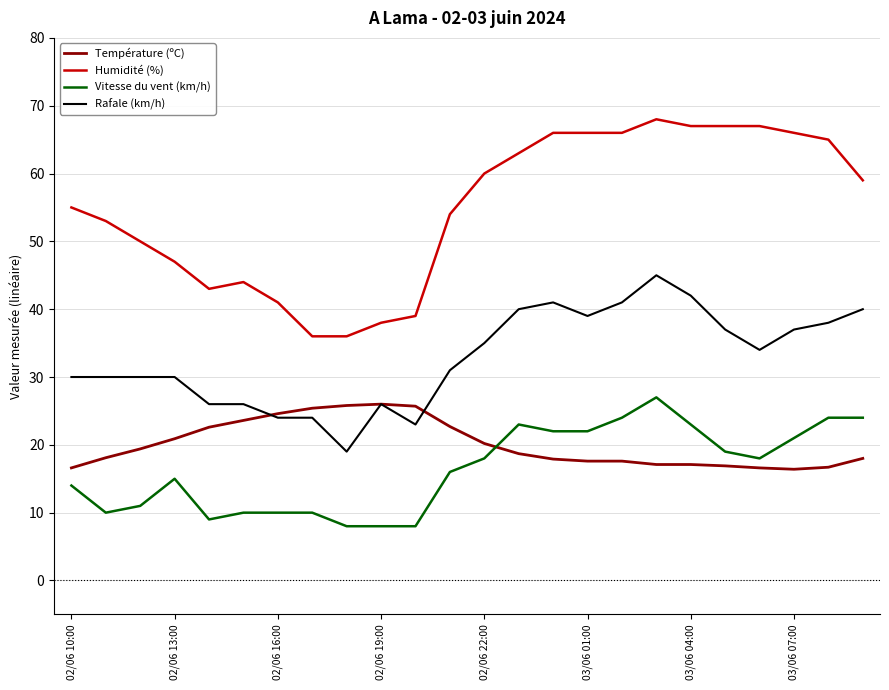

True or false: Vitesse du vent (km/h) and Rafale (km/h) intersect in this chart.

False